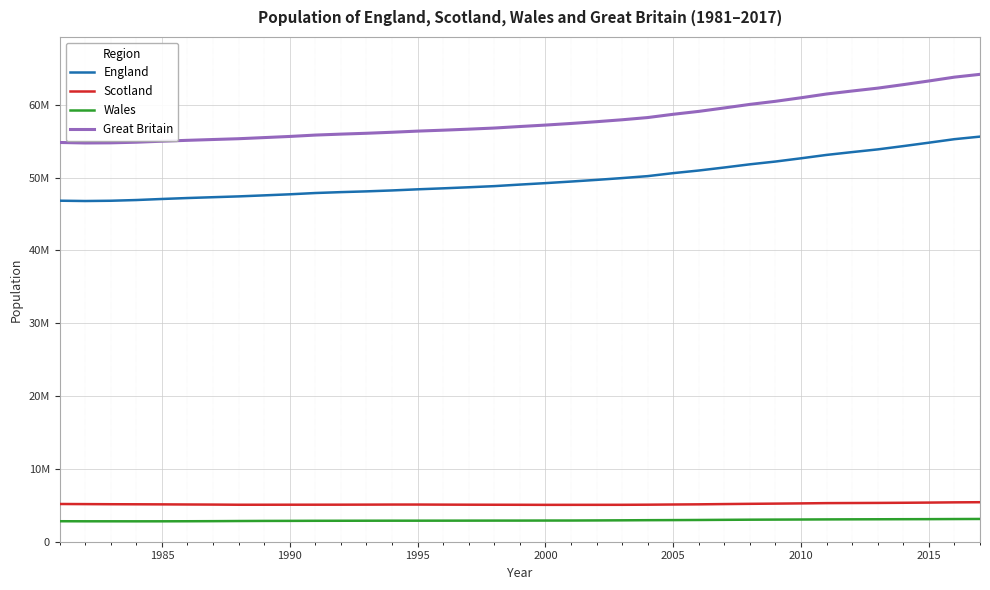

What are all the series names shown in the legend?

England, Scotland, Wales, Great Britain